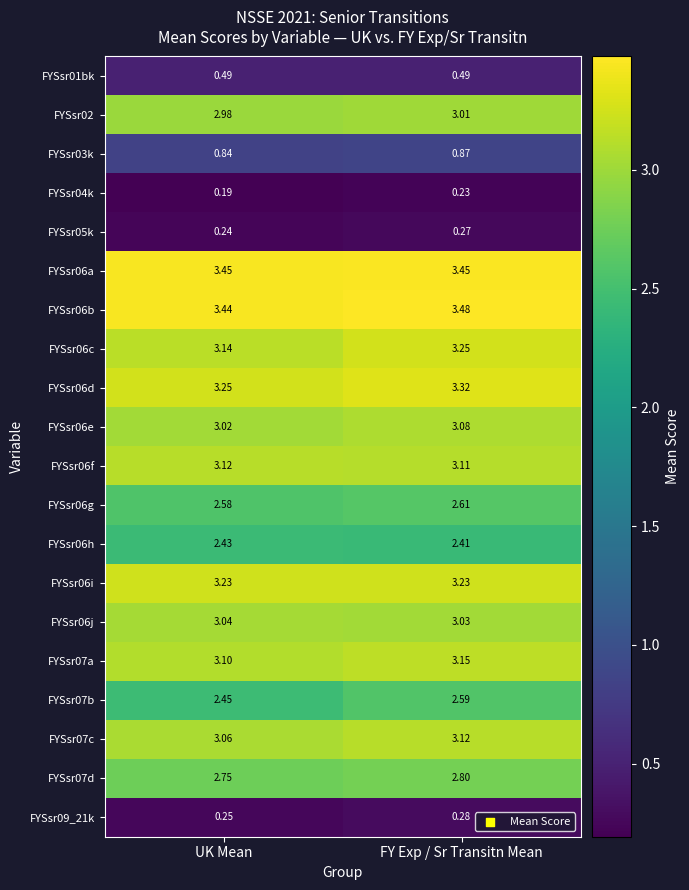

Where is FYSsr03k nearest to the value 0?

UK Mean